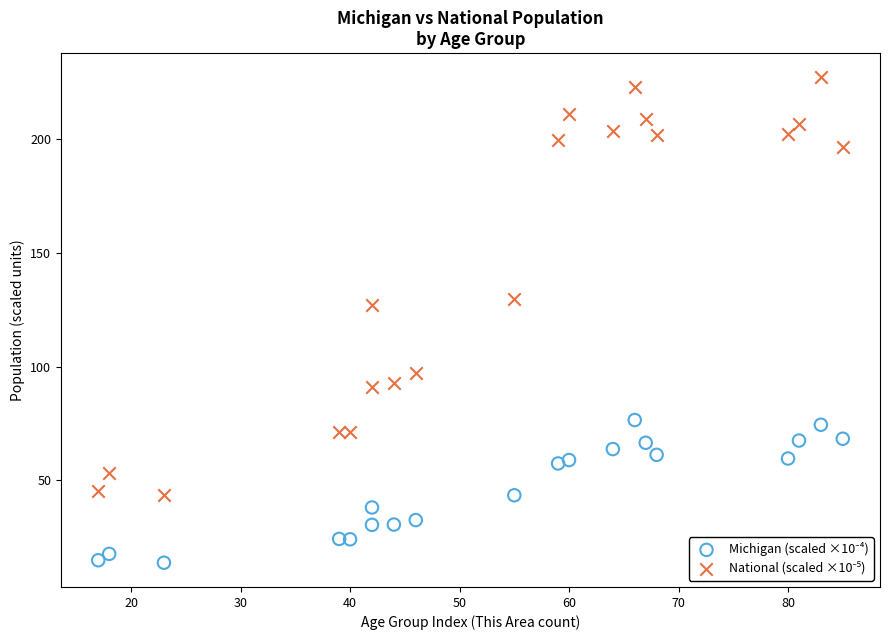

Across all data points, what is the range of X values (max minus min)?

68.0